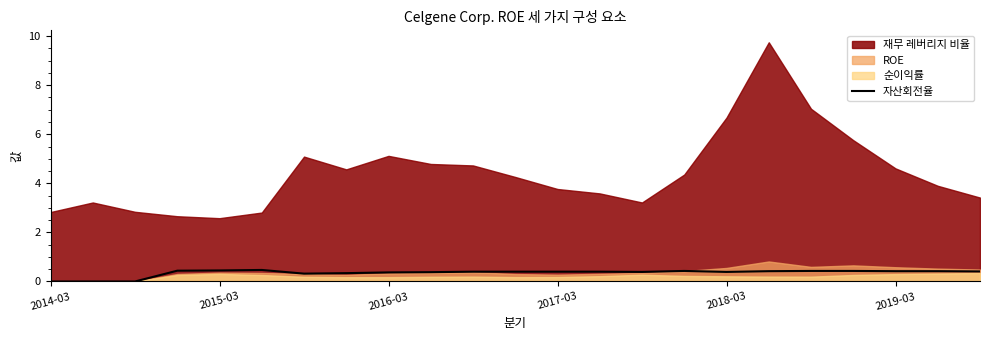

What is the highest value of the 자산회전율 series?

0.5